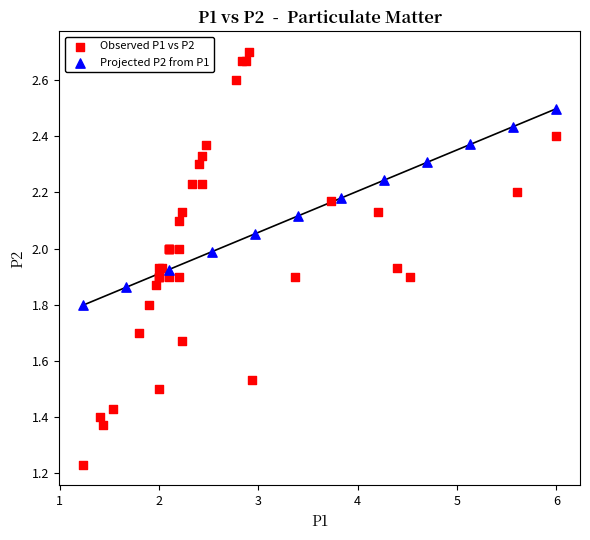

Which series reaches the maximum Y coordinate?

Observed P1 vs P2